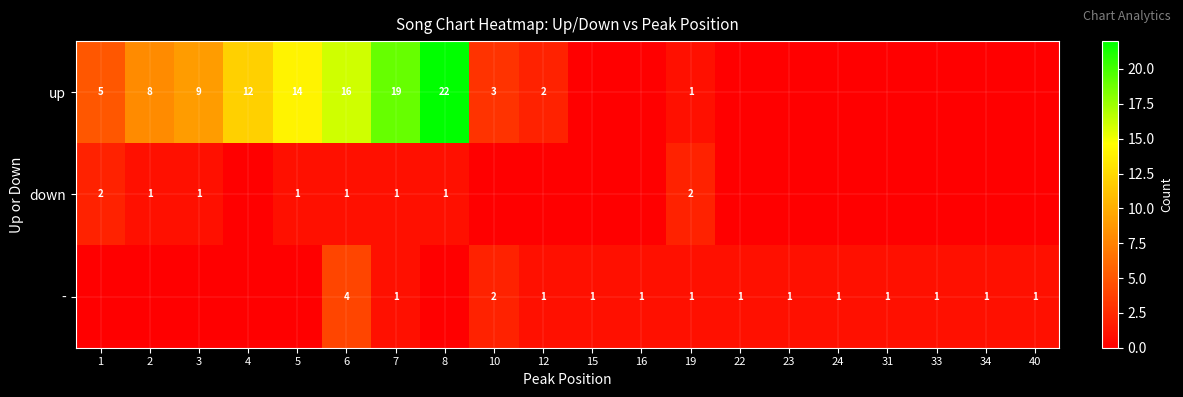

The value of - at 10 is 3. True or false?

False